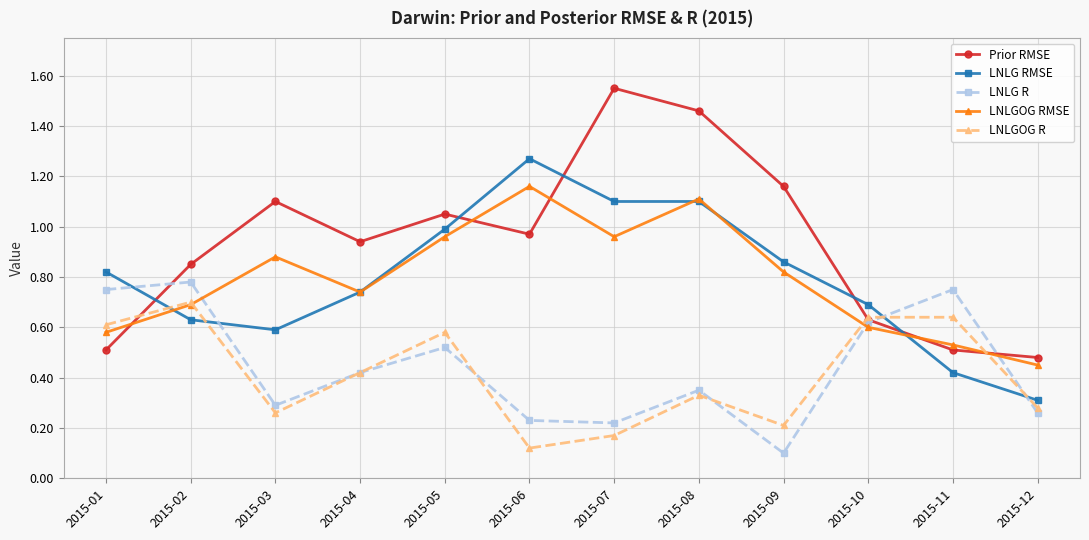

At which category does LNLGOG R reach its first local peak?

2015-02